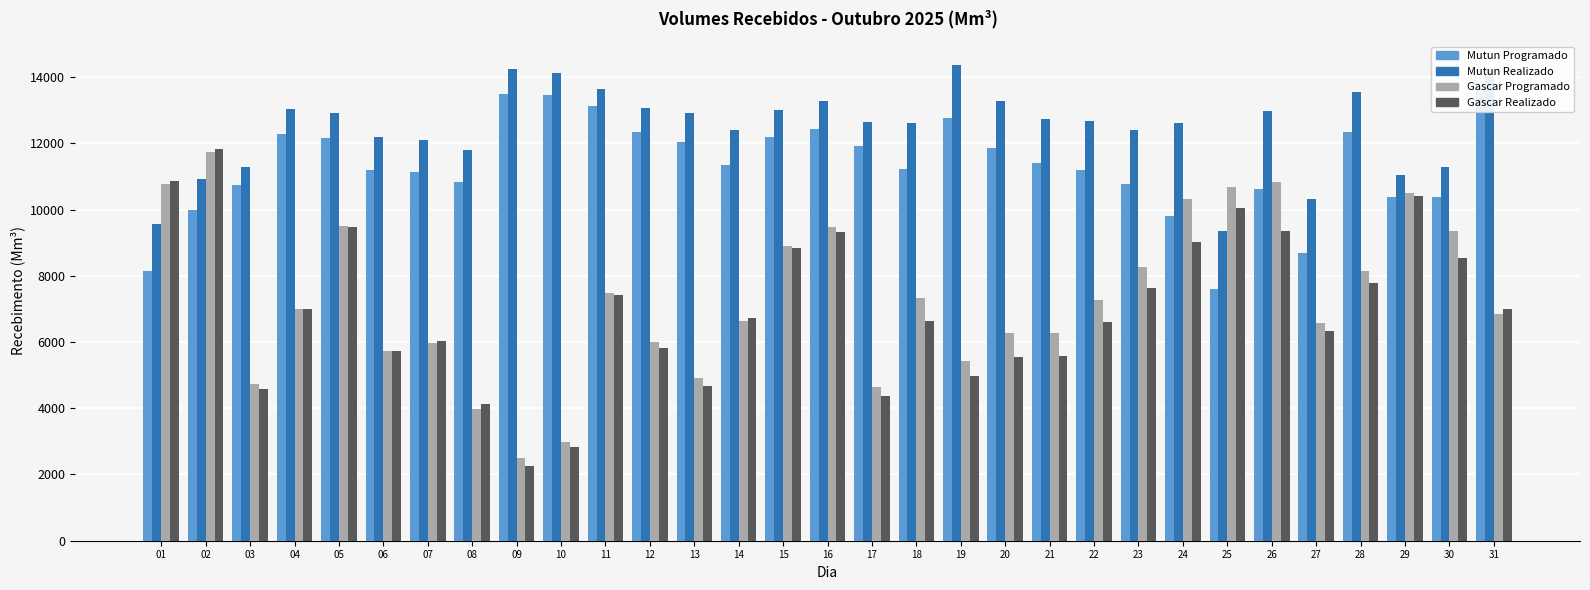

How many values in the Mutun Programado series exceed 11342?

16